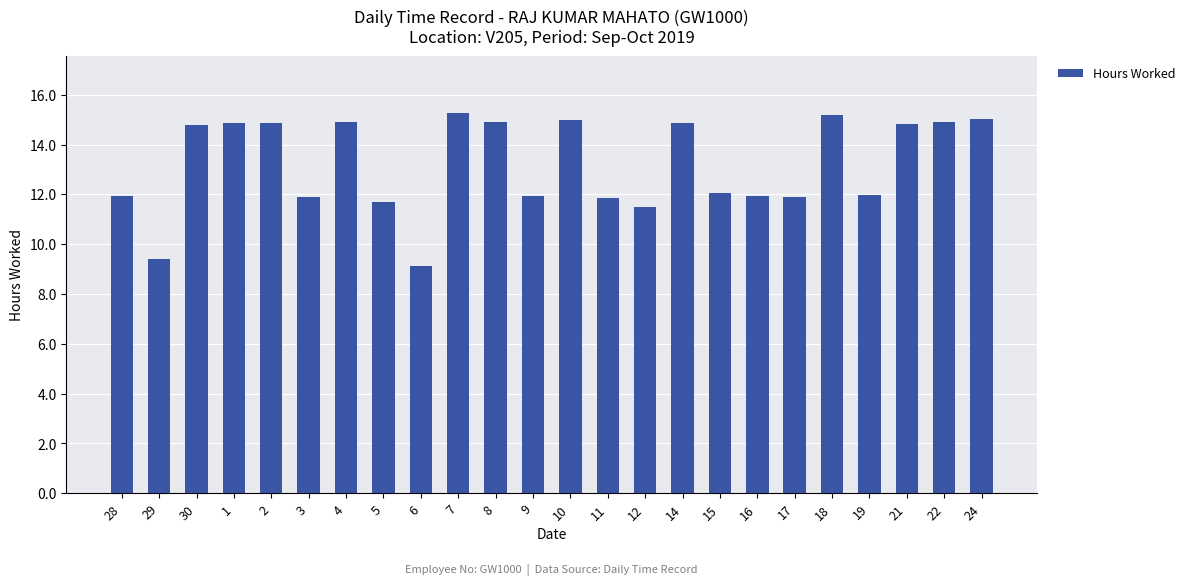

What is the sum of all values?

316.5